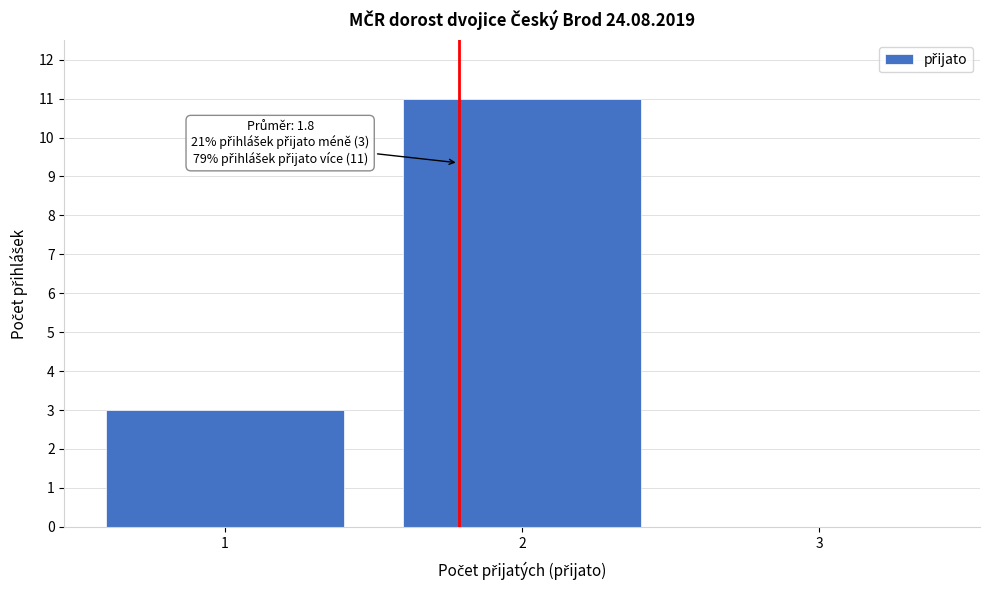

Which range on the x-axis has the tallest bar?

1.5 to 2.5